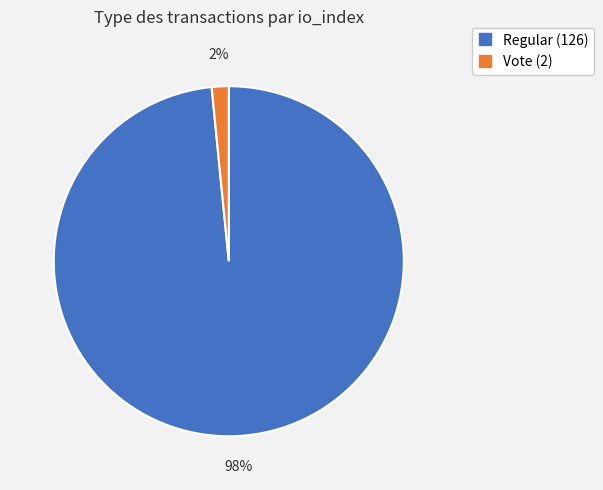

Rank the categories by value from highest to lowest.

Regular (126), Vote (2)